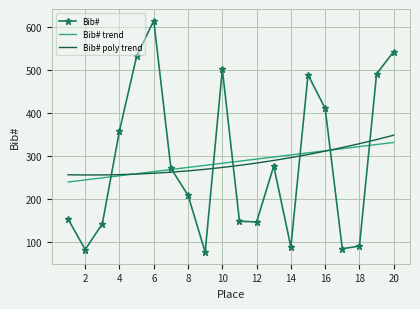

What is the lowest value of the Bib# poly trend series?

256.3